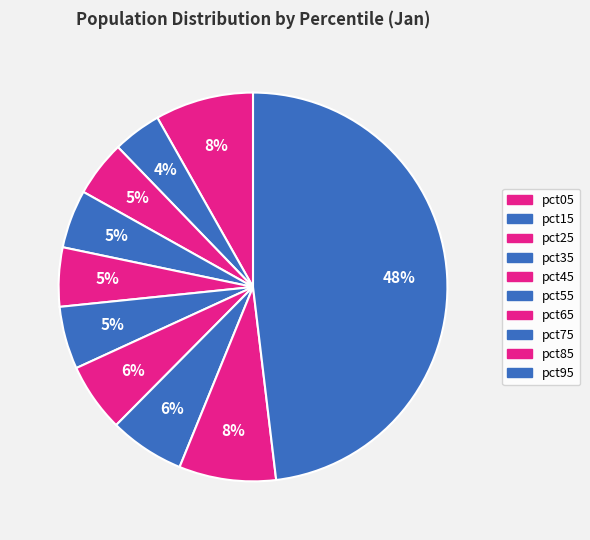

To the nearest percent, what is the average slice percentage?

10%